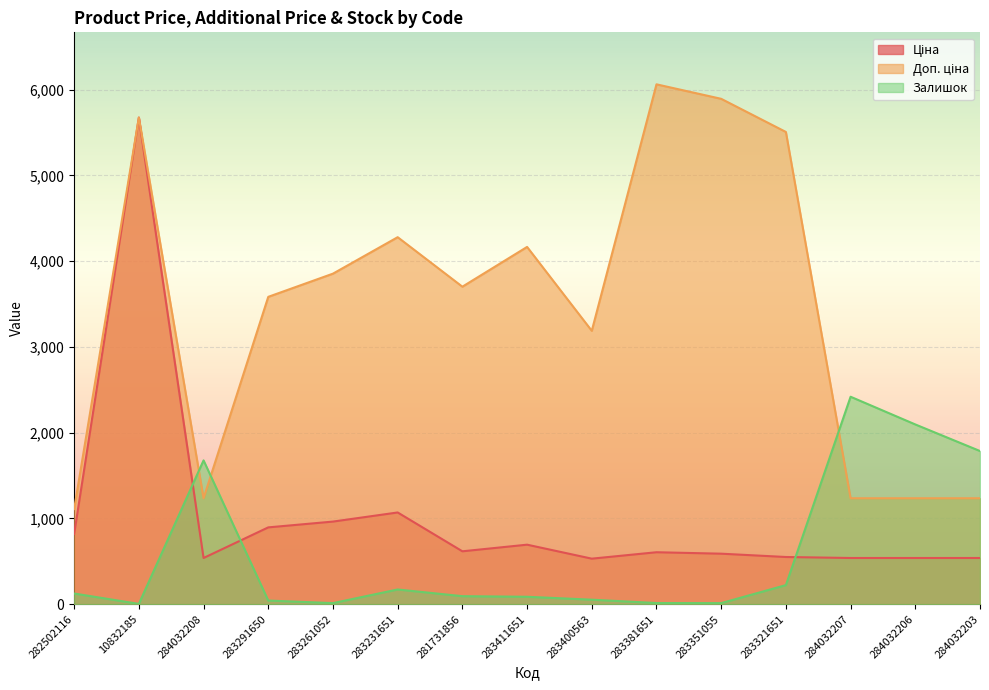

The value of Ціна at 283351055 is 589.2. True or false?

True